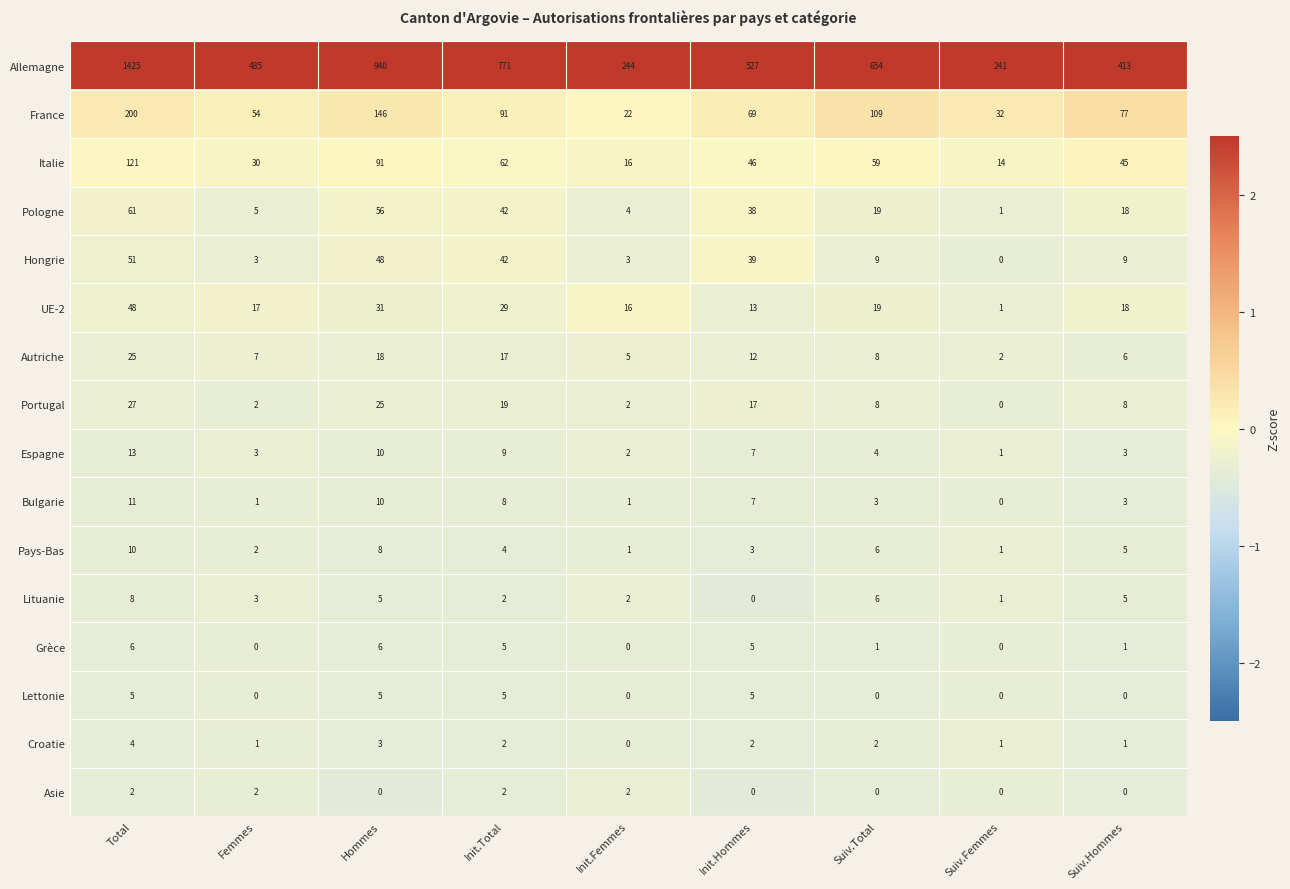

How many distinct data groups are displayed?

16